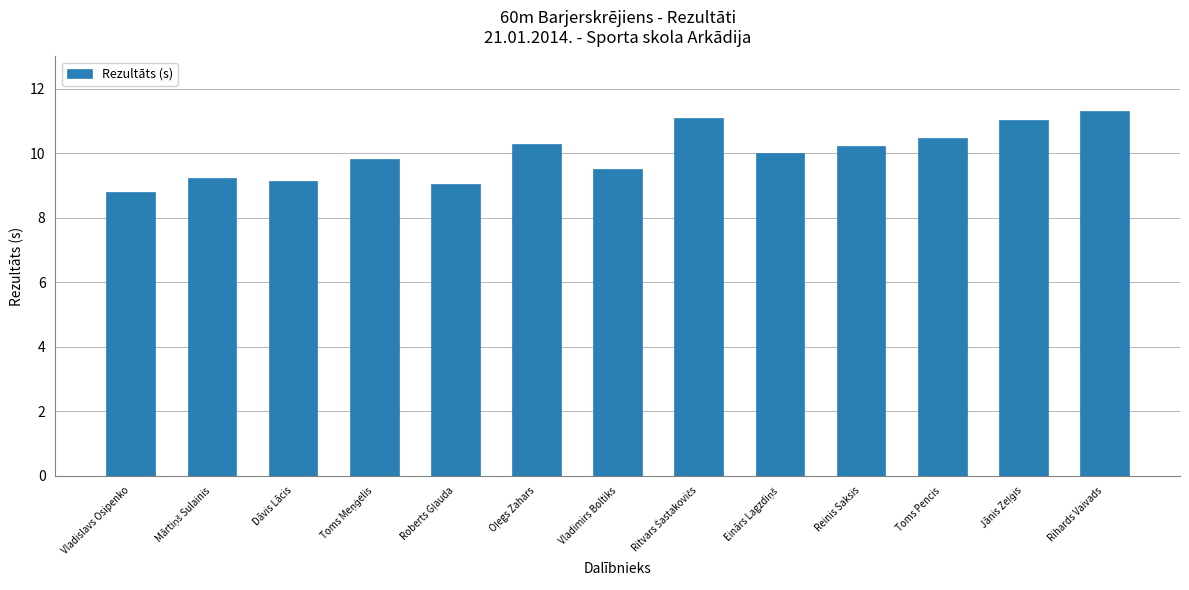

How many categories are shown in the chart?

13